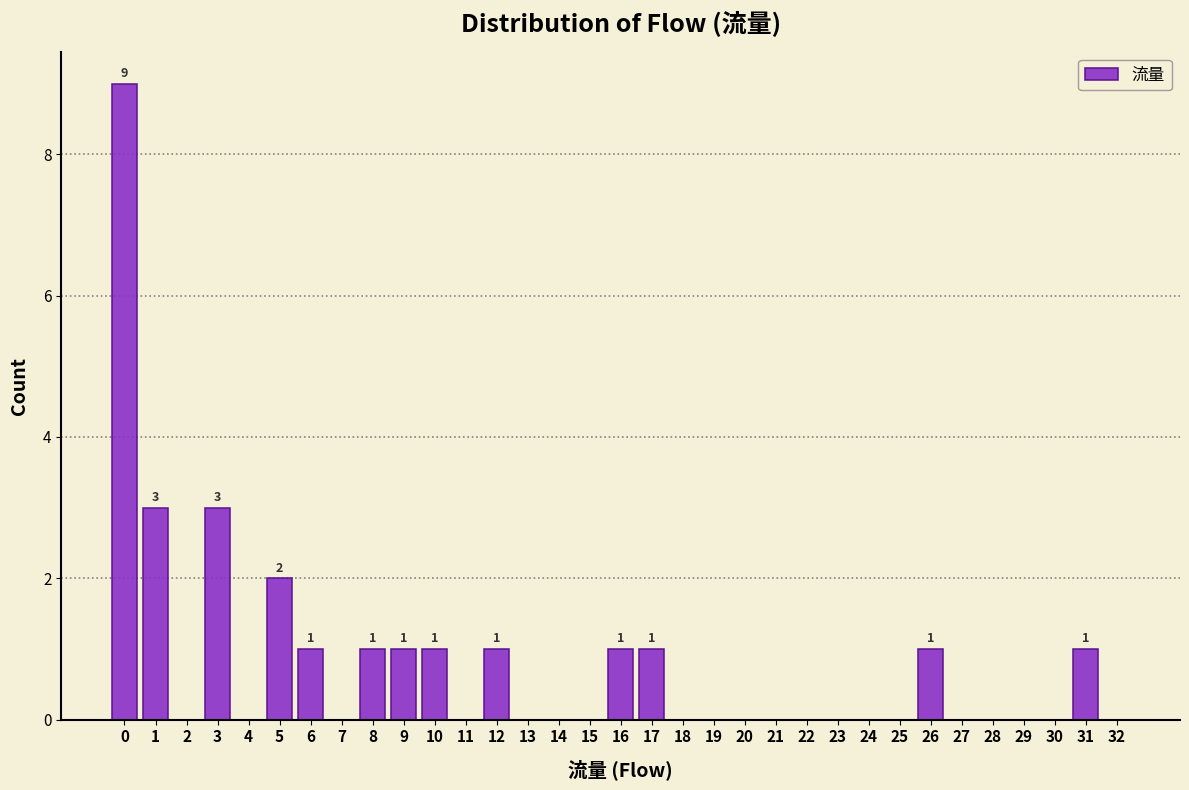

What is the maximum value shown in the chart?

9